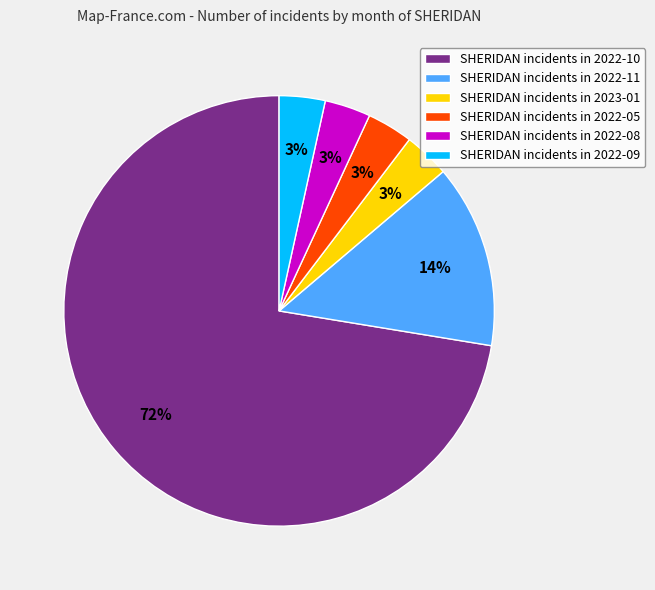

Do SHERIDAN incidents in 2022-11 and SHERIDAN incidents in 2022-09 together represent more than half of the pie?

No